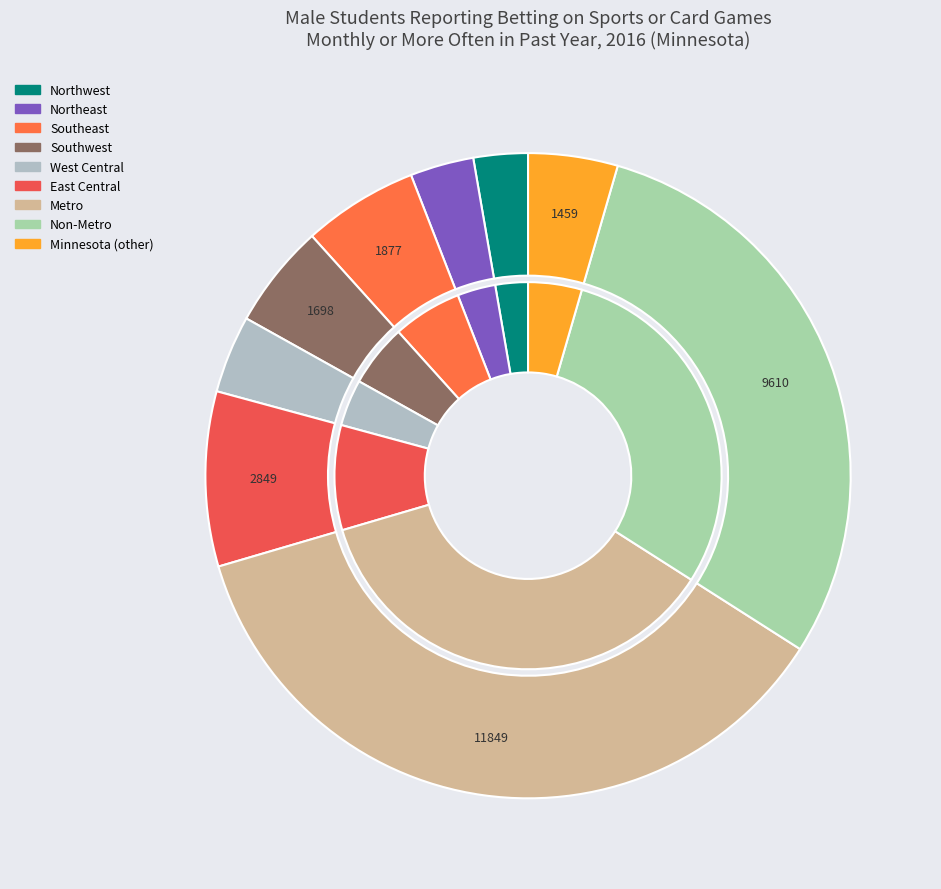

What is the total percentage of Northwest and Southeast?

8.5%